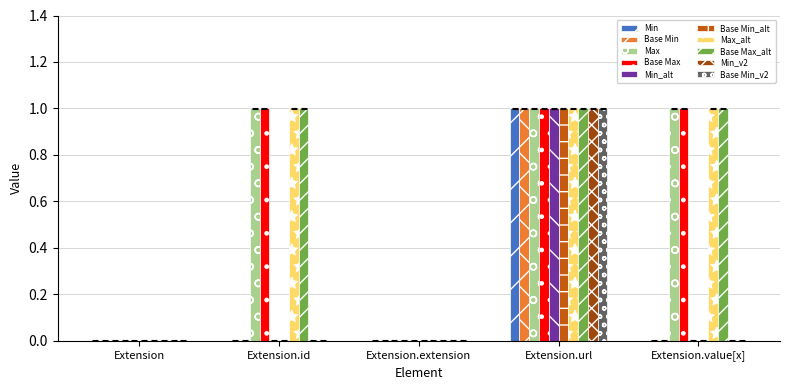

What is the maximum value for Min?

1